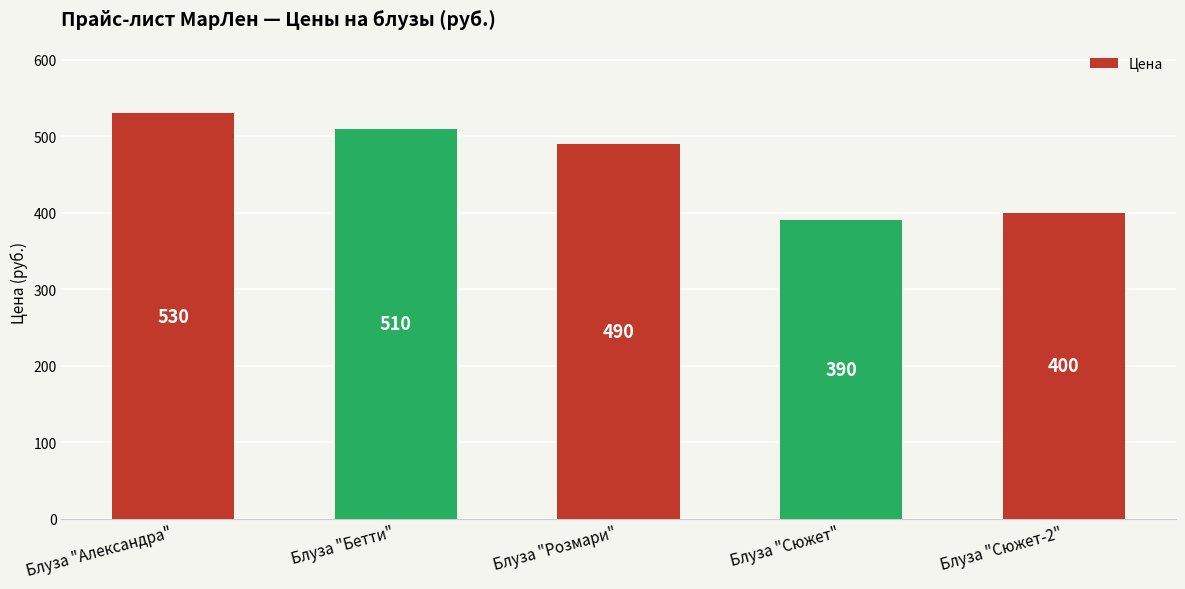

Which has a higher value, Блуза "Александра" or Блуза "Розмари"?

Блуза "Александра"